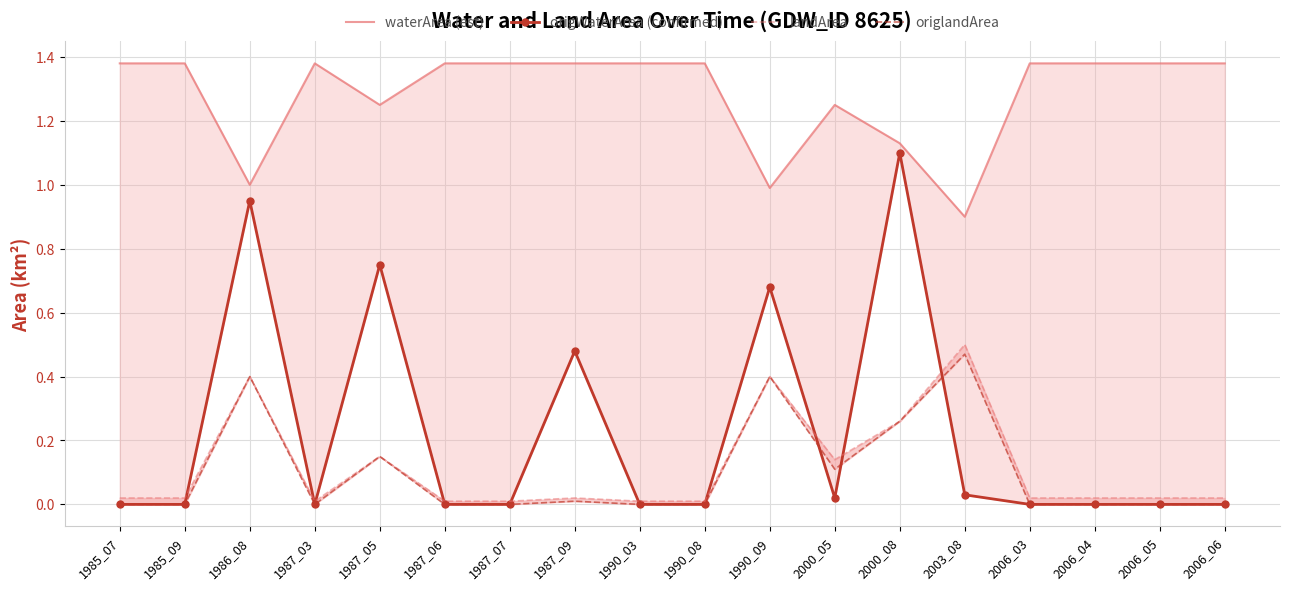

What is the difference between the maximum and minimum values in the origWaterArea (confirmed) series?

1.1